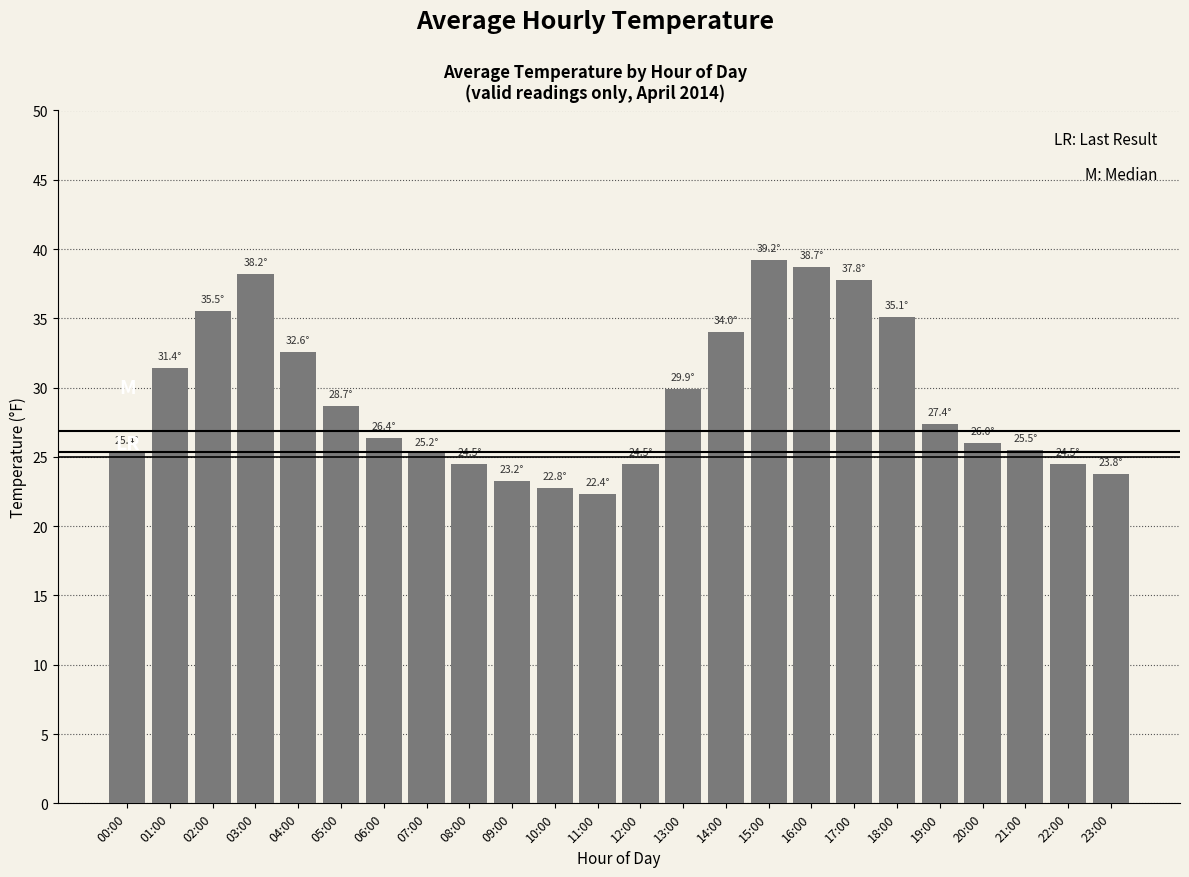

Between 22:00 and 19:00, which is larger?

19:00